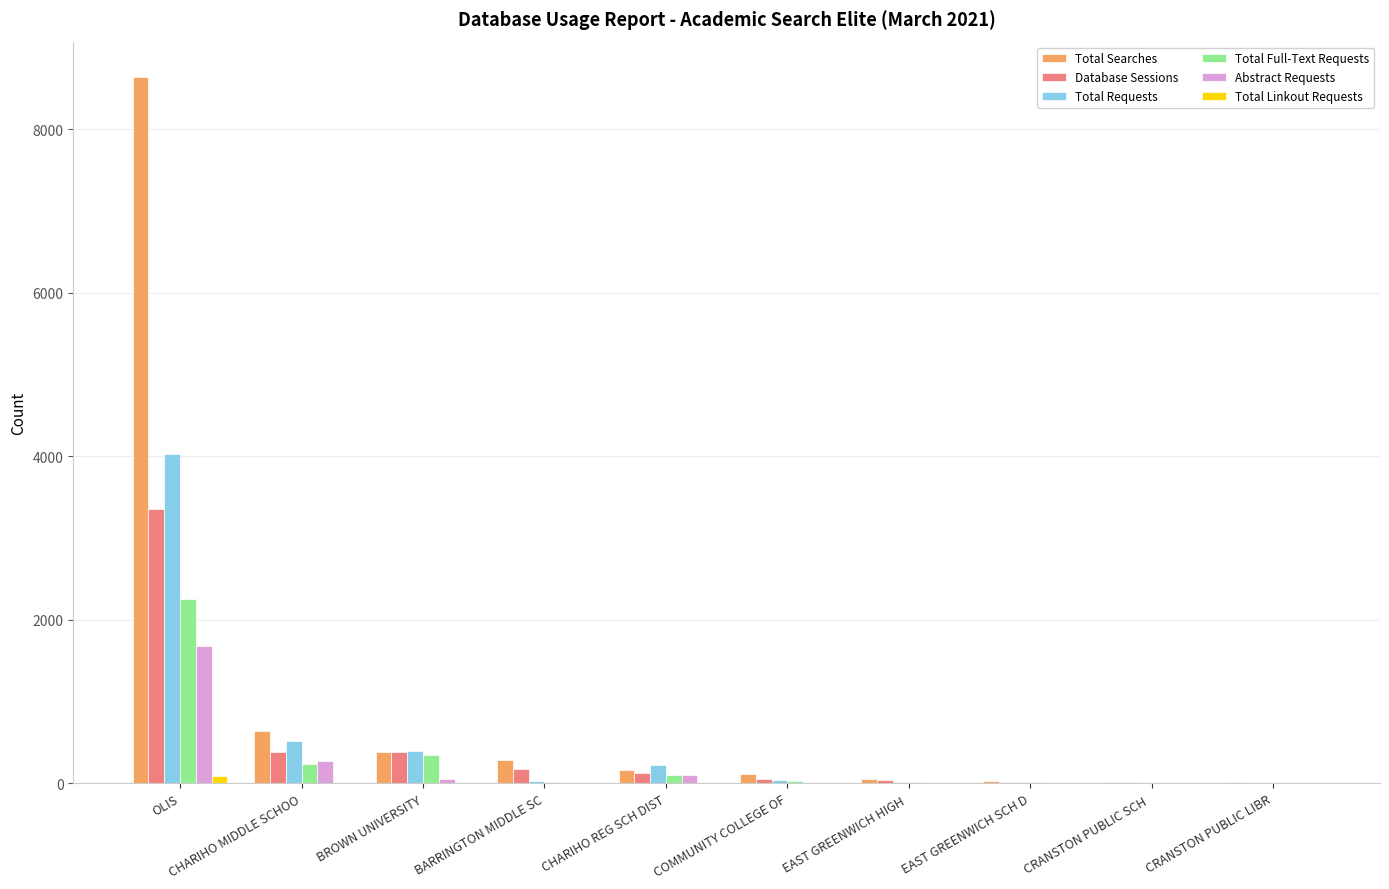

At which label is Total Requests closest to 2013?

CHARIHO MIDDLE SCHOO